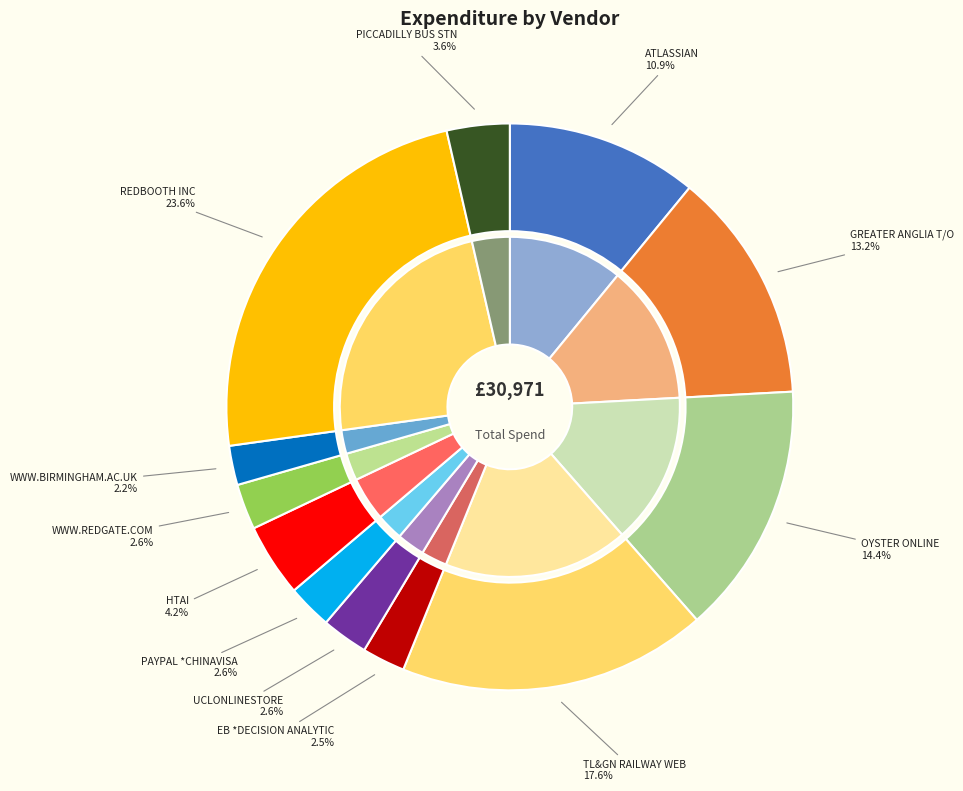

To the nearest percent, what percentage of the pie is ATLASSIAN?

11%